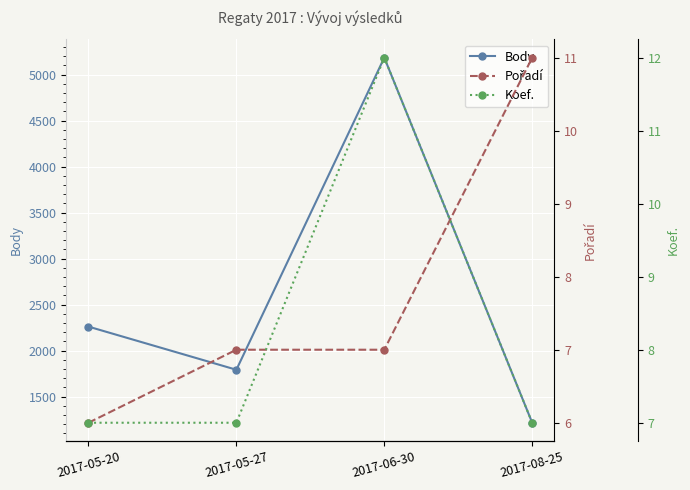

What is the label of the 4th point from the right?

2017-05-20